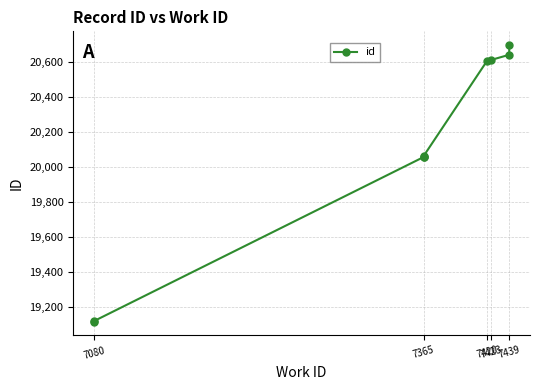

How many values exceed 20065?

4